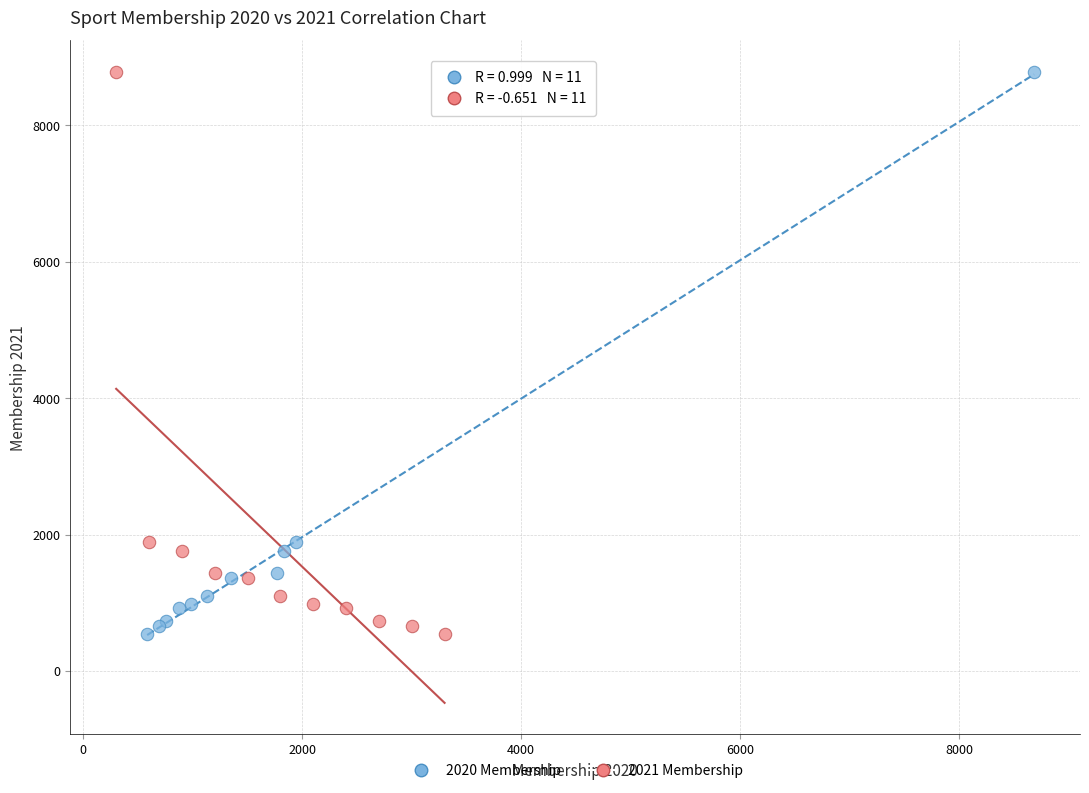

What are all the series names shown in the legend?

2020 Membership, 2021 Membership